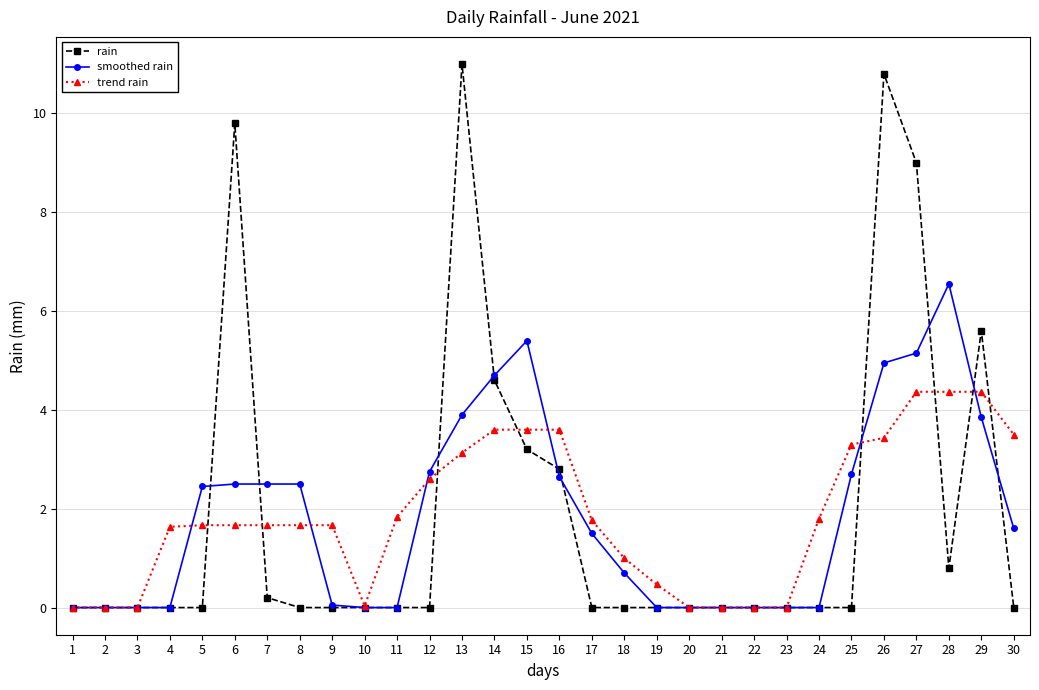

What are all the series names shown in the legend?

rain, smoothed rain, trend rain